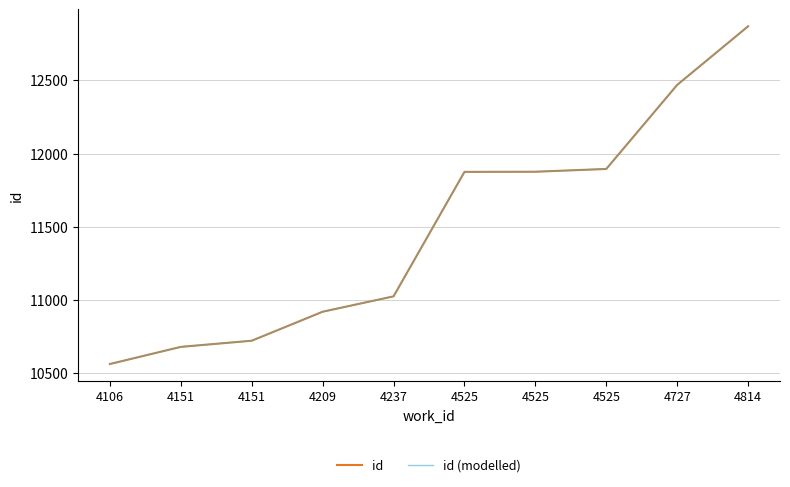

Is this an area chart (filled region under the line)?

No